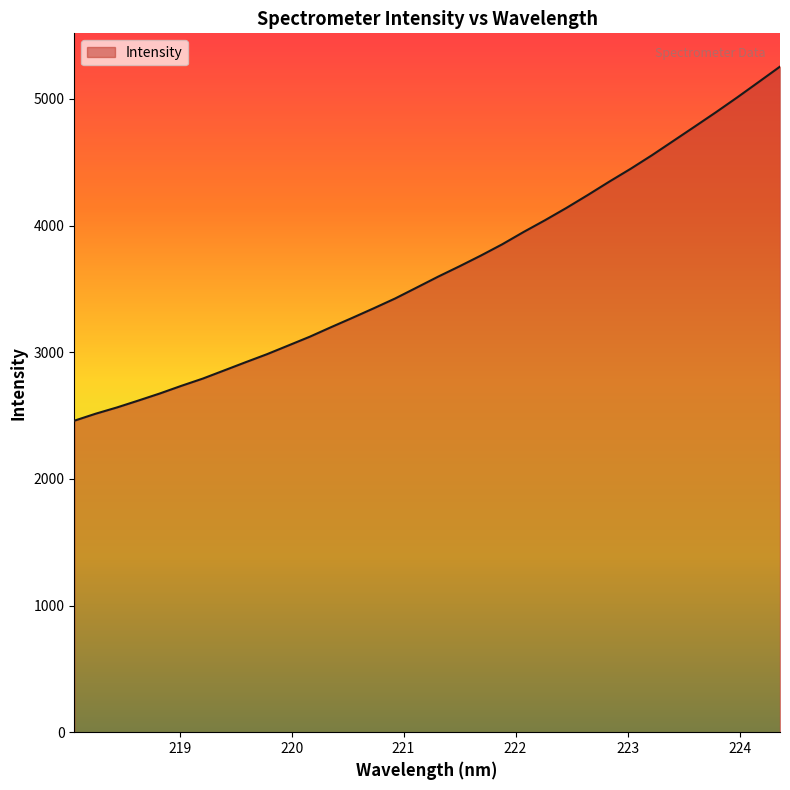

What is the minimum value shown in the chart?

2459.2